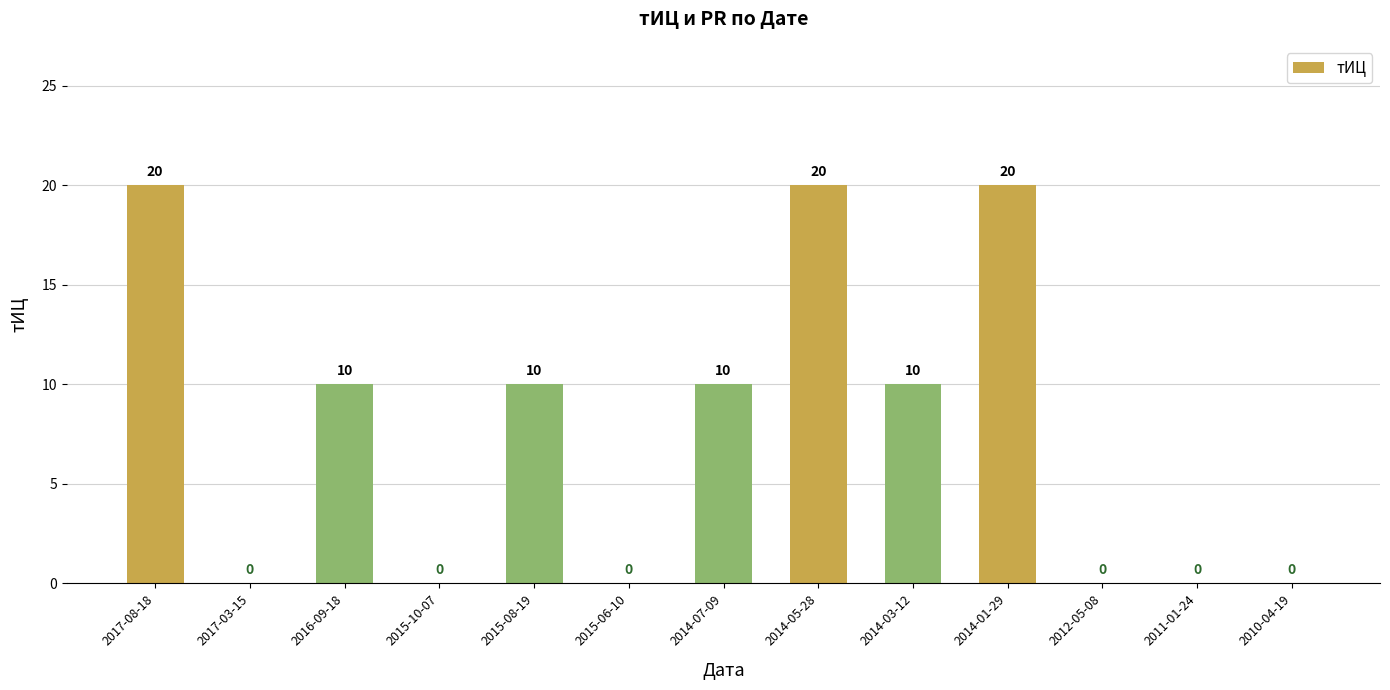

Are the bars grouped side by side (vs. stacked)?

No